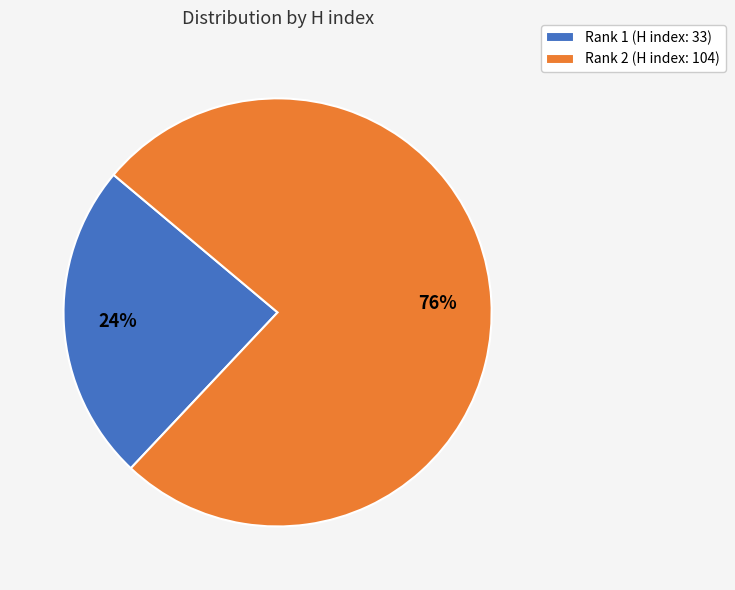

Does any single category account for the majority?

Yes